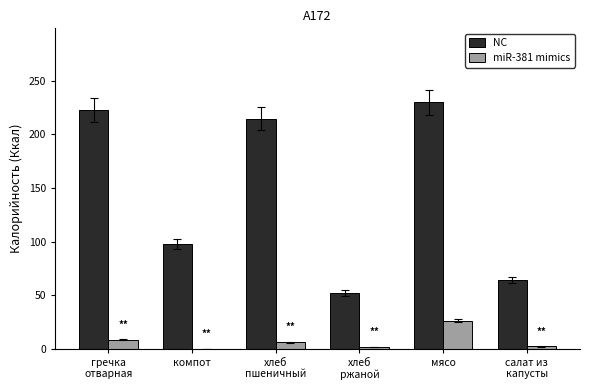

What is the average value of the NC series?

146.9